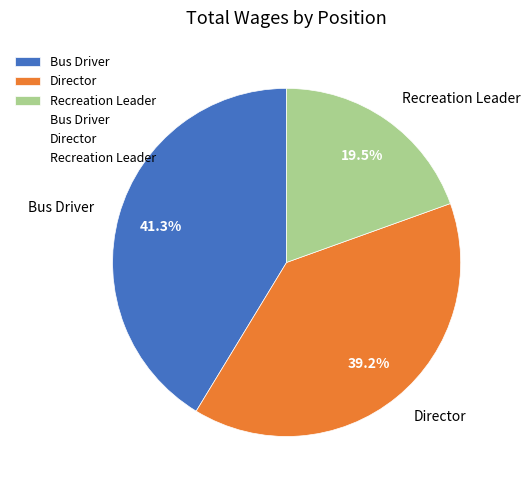

Which category has the smallest portion of the pie?

Recreation Leader